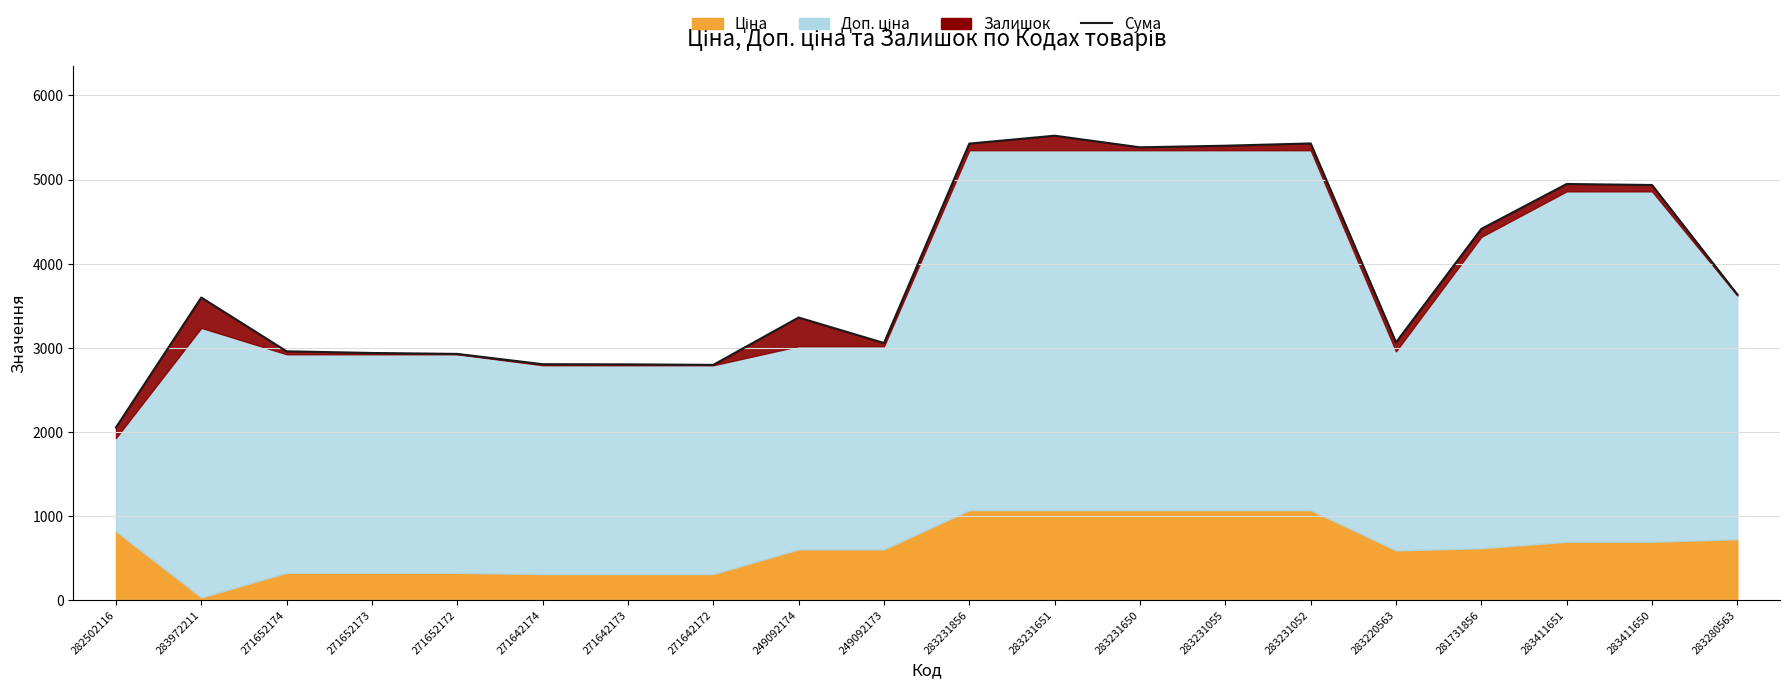

Which has a higher value, 283972211 or 283231856?

283231856